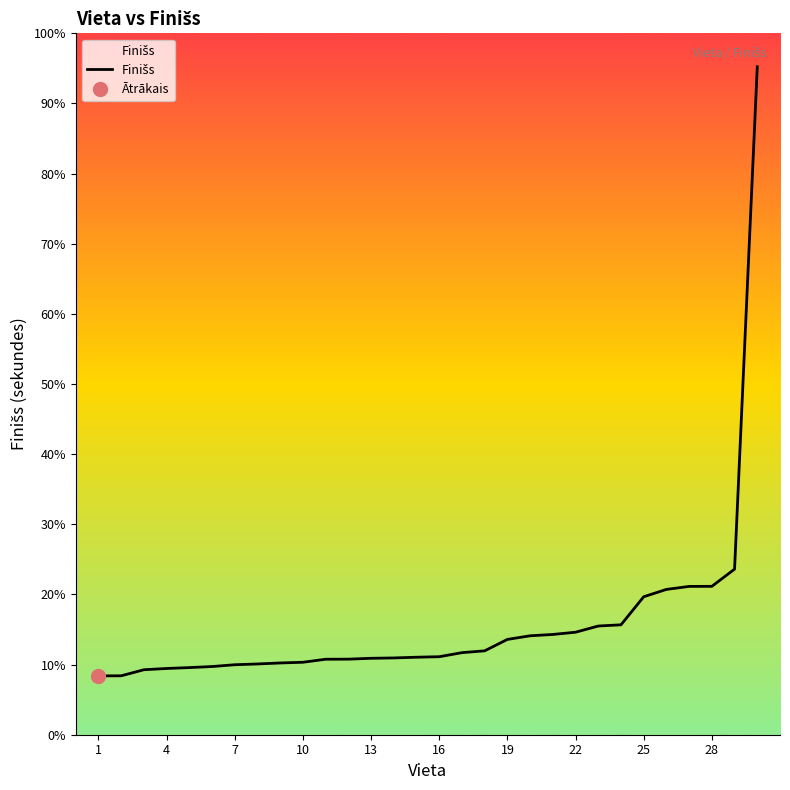

What is the sum of all values?

19259.2